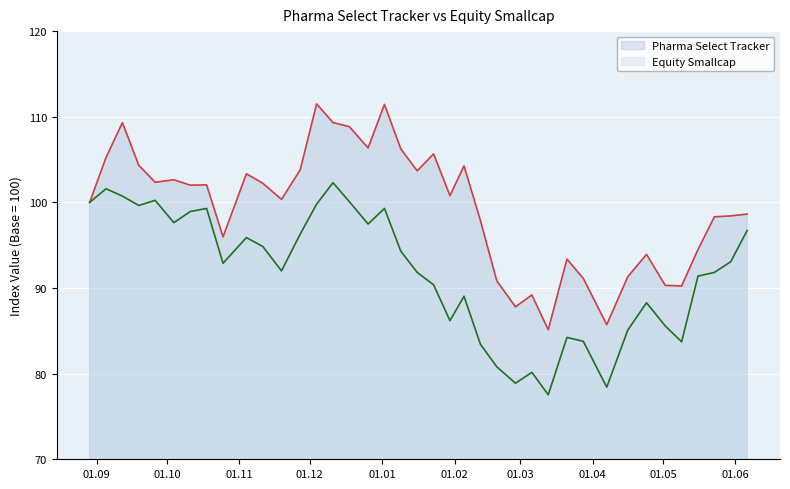

True or false: Pharma Select Tracker and Equity Smallcap cross at least once.

False